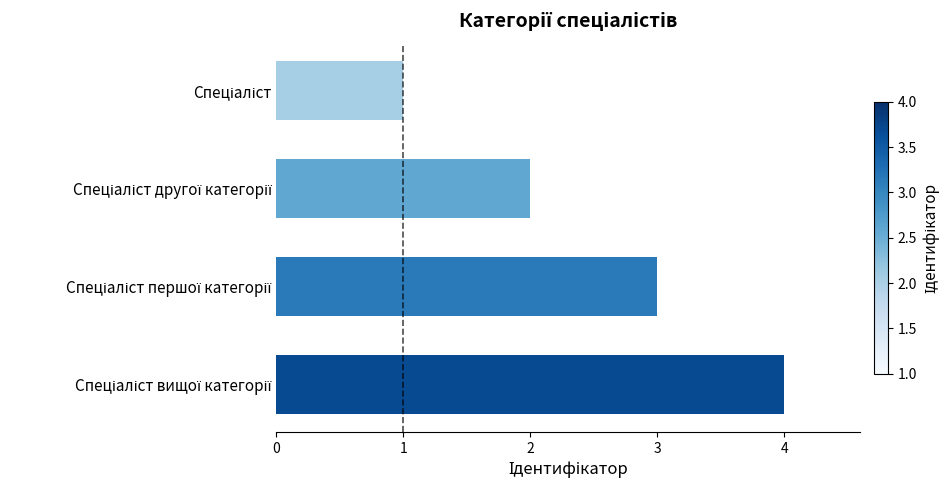

What is the difference between the second highest and second lowest values?

1